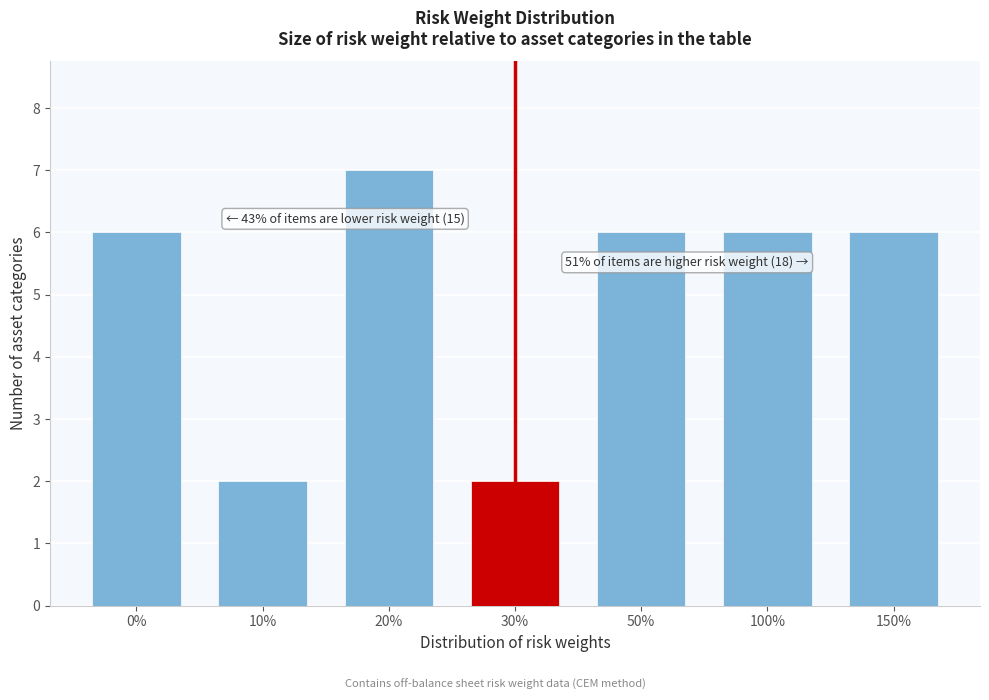

Reading right to left, what are all the values shown in this chart?

150%=6	100%=6	50%=6	30%=2	20%=7	10%=2	0%=6